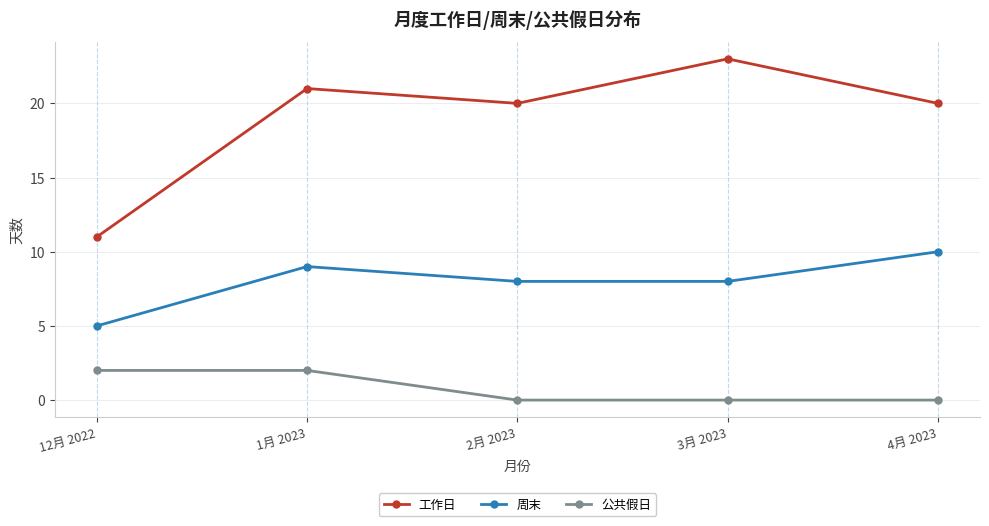

Rank the series at 3月 2023 from lowest to highest value.

公共假日, 周末, 工作日